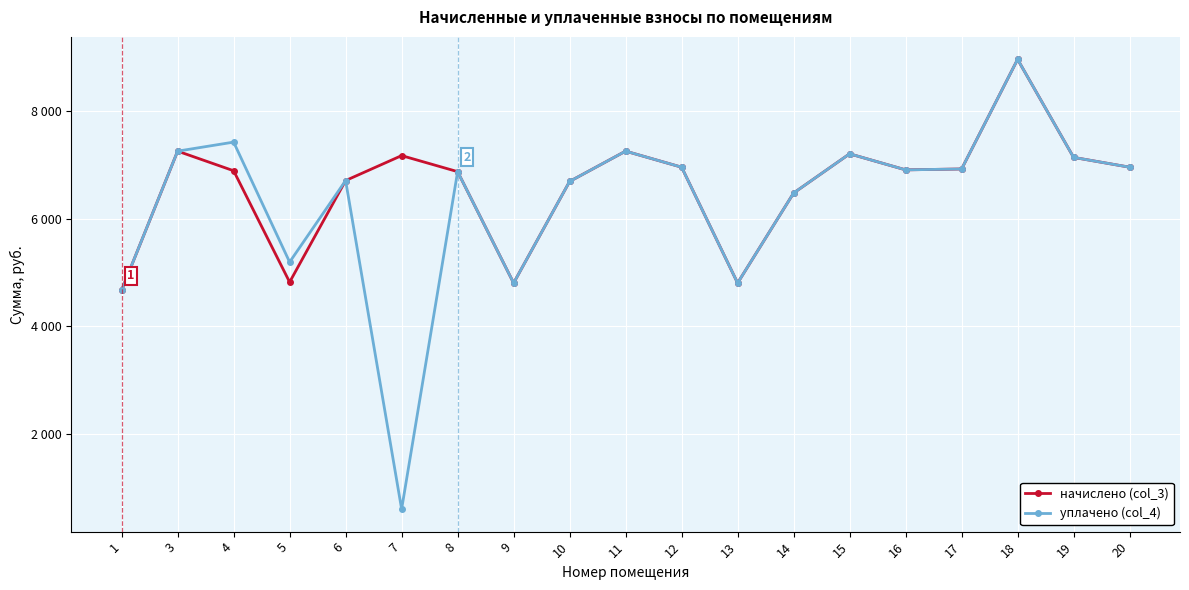

What is the difference between the начислено (col_3) values at 1 and 8?

2202.5